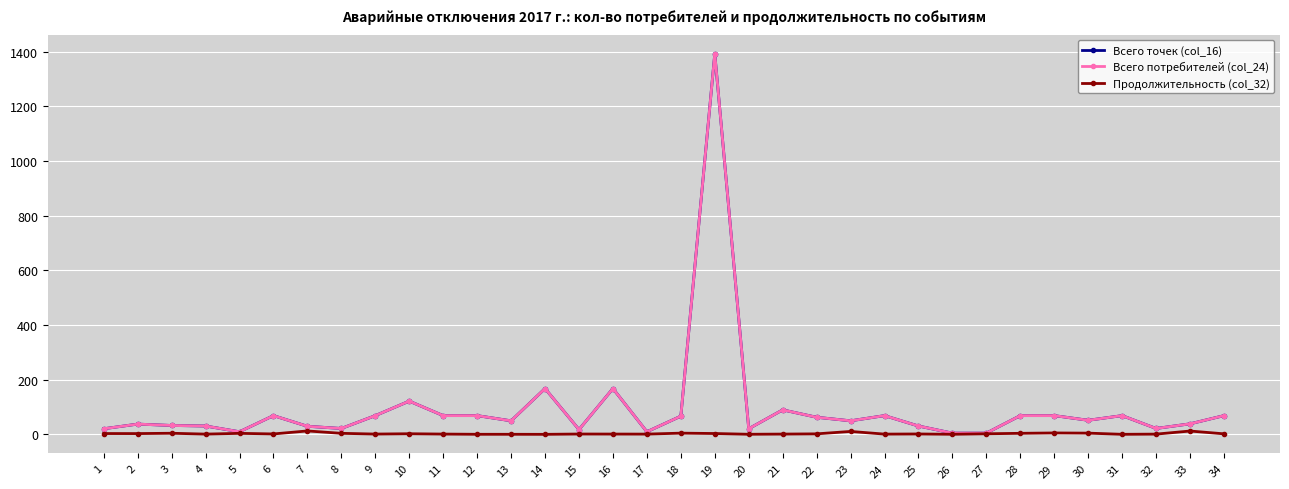

What is the difference between the highest and lowest values at 27?

2.4